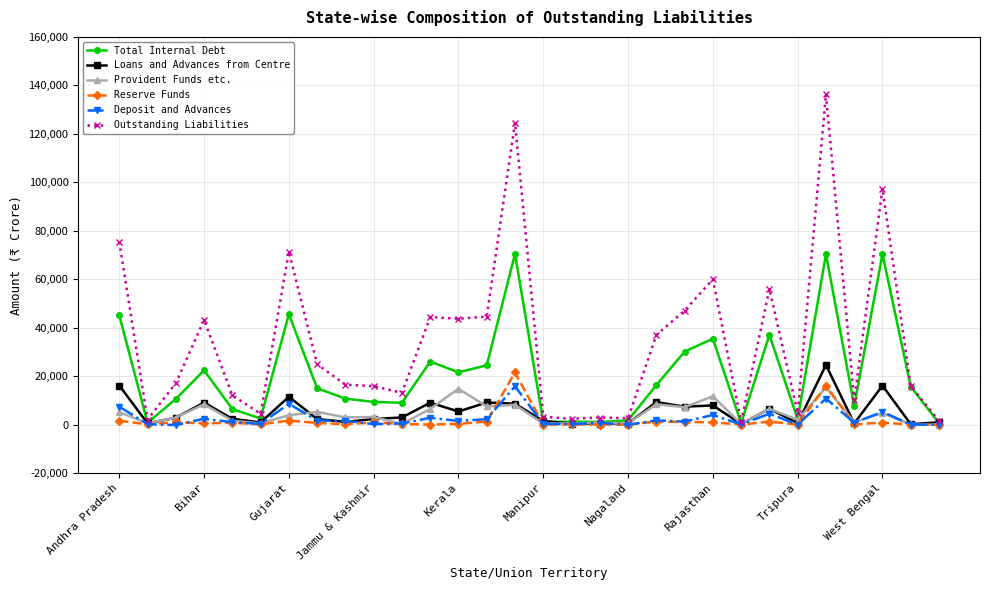

Which series has the largest range (max minus min)?

Outstanding Liabilities